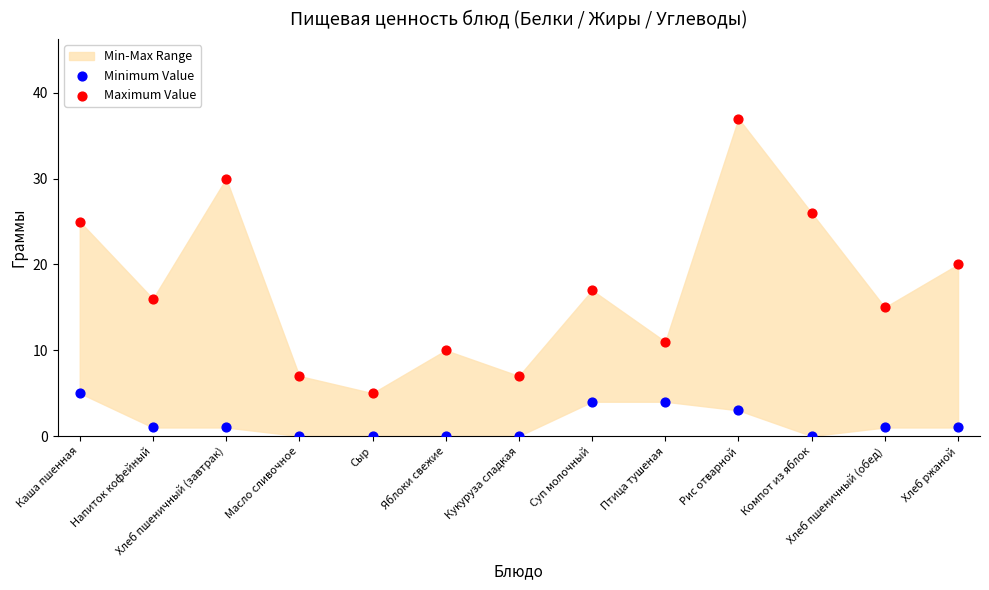

Across all series, what Y value is closest to 18?

17